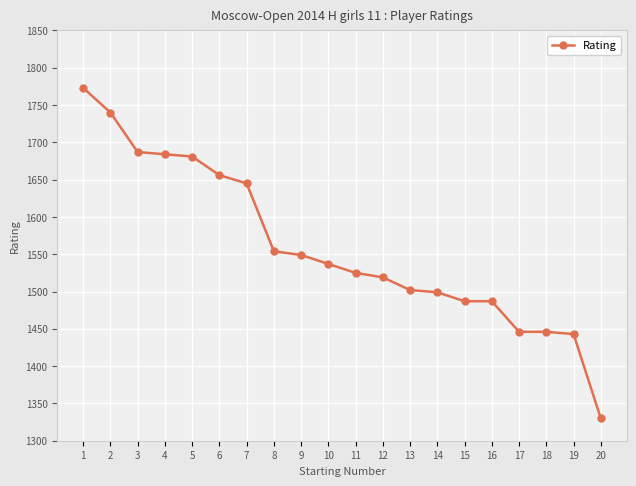

Count the number of data series in this chart.

1